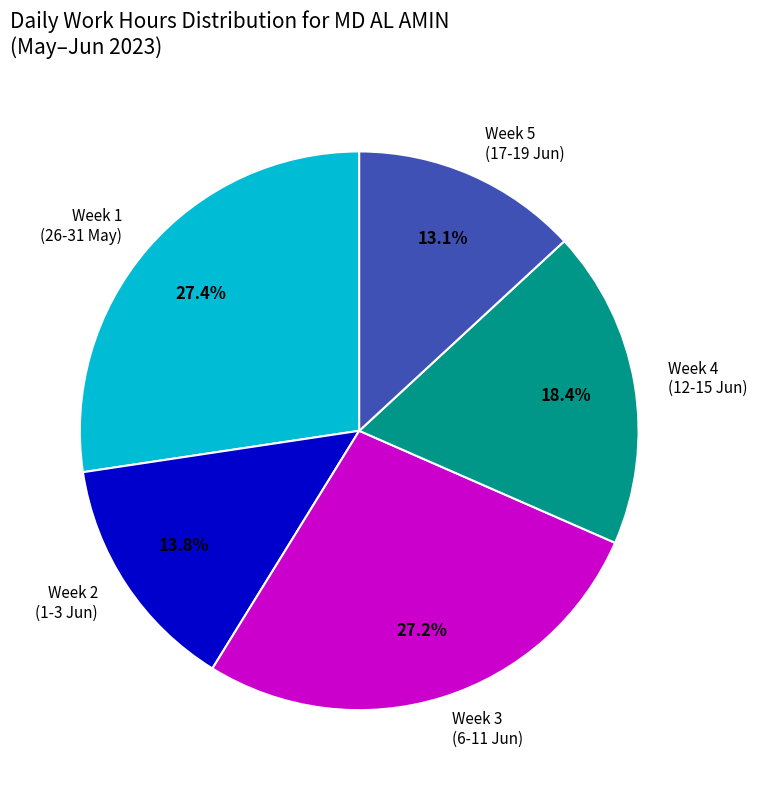

Does any single category account for the majority?

No